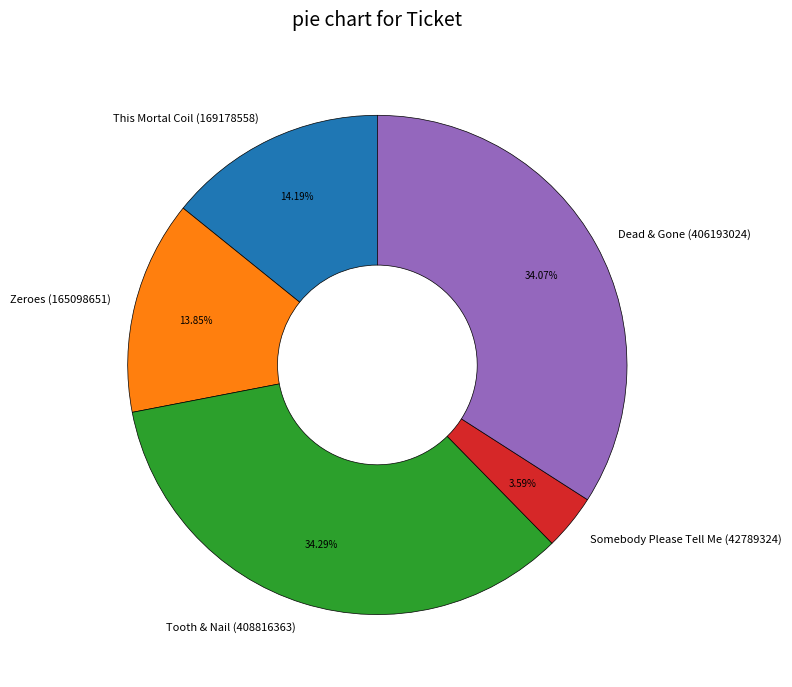

What is the ratio of the value at Zeroes (165098651) to the value at Dead & Gone (406193024)?

0.4